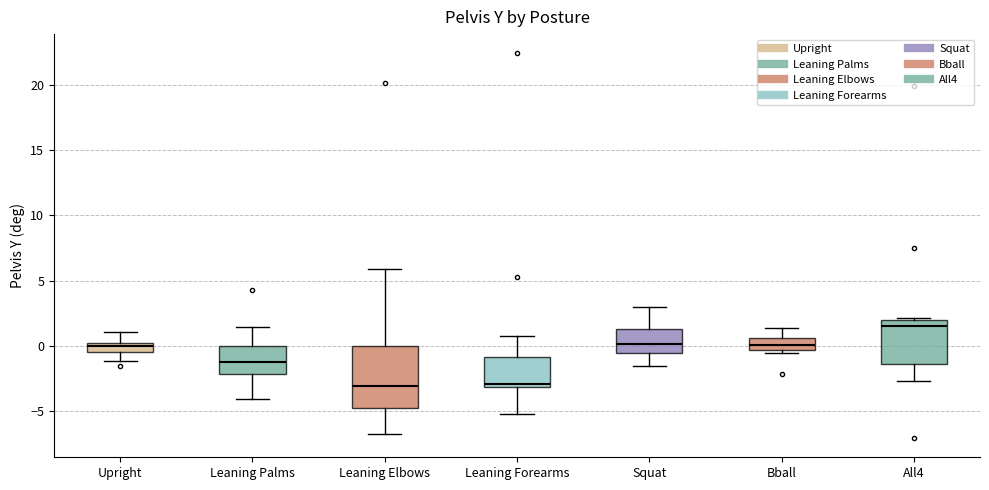

Which box is the tallest, from its lower edge to its upper edge?

Leaning Elbows